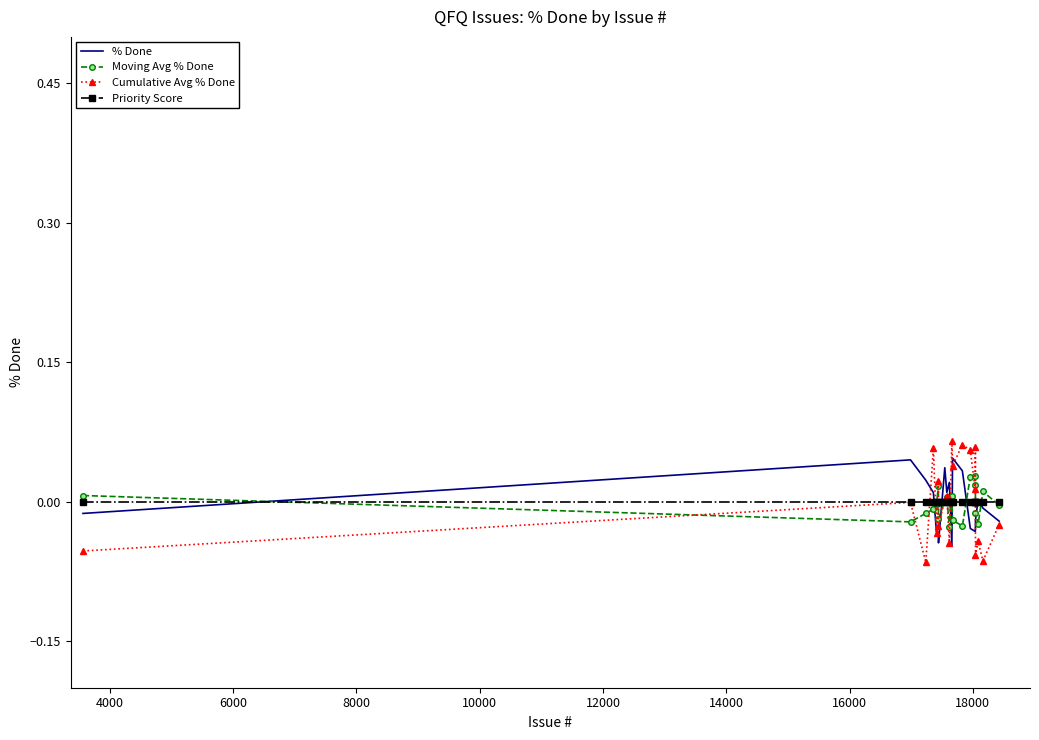

How many interior local peaks does the Cumulative Avg % Done series have?

8